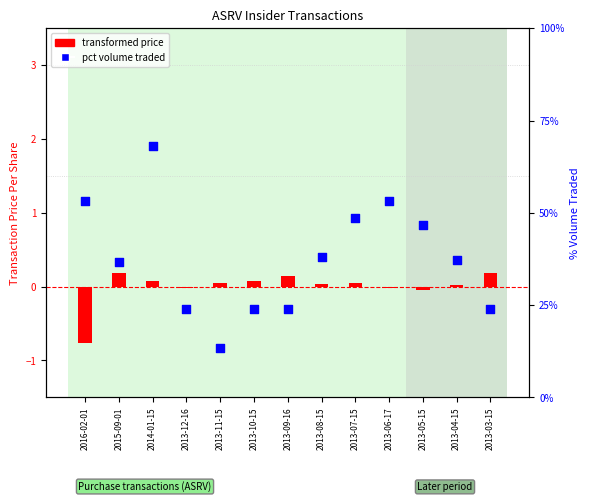

What is the total value across all series at 2015-09-01?

36.8